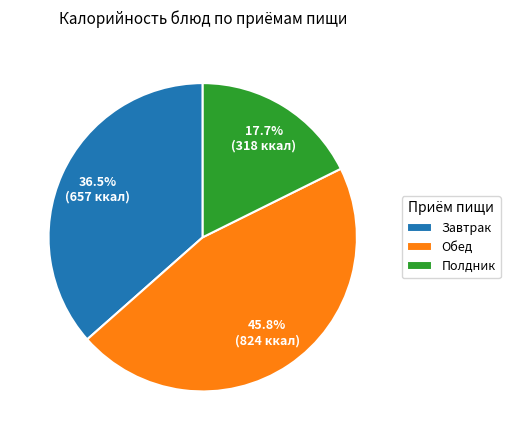

Is Завтрак the majority of the pie?

No